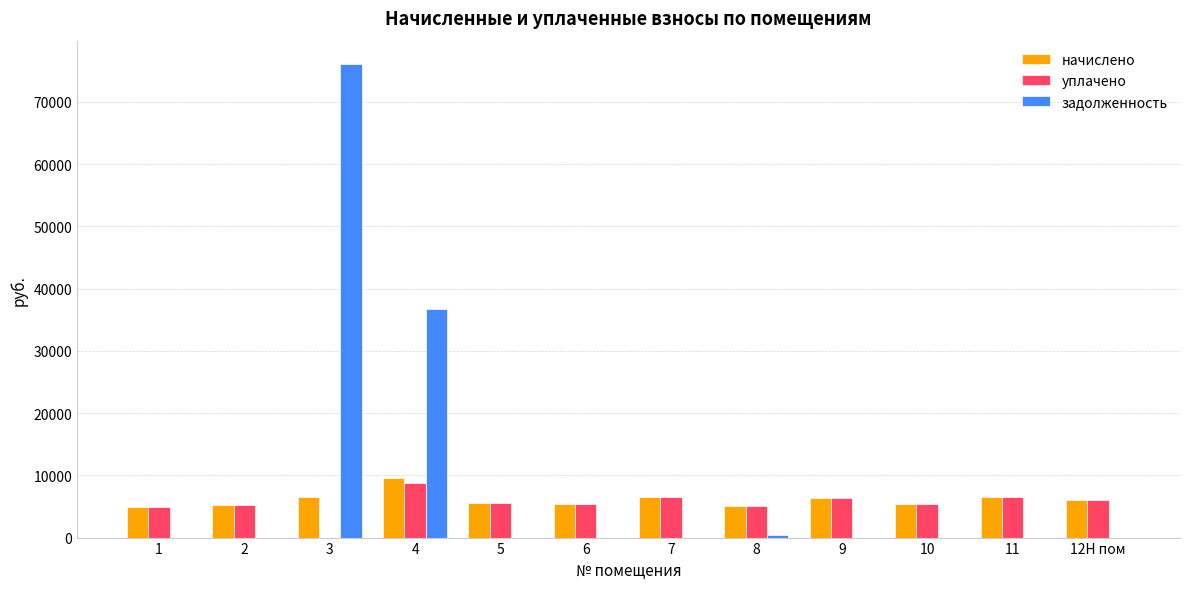

True or false: уплачено has a value of 8173.7 at 10.

False